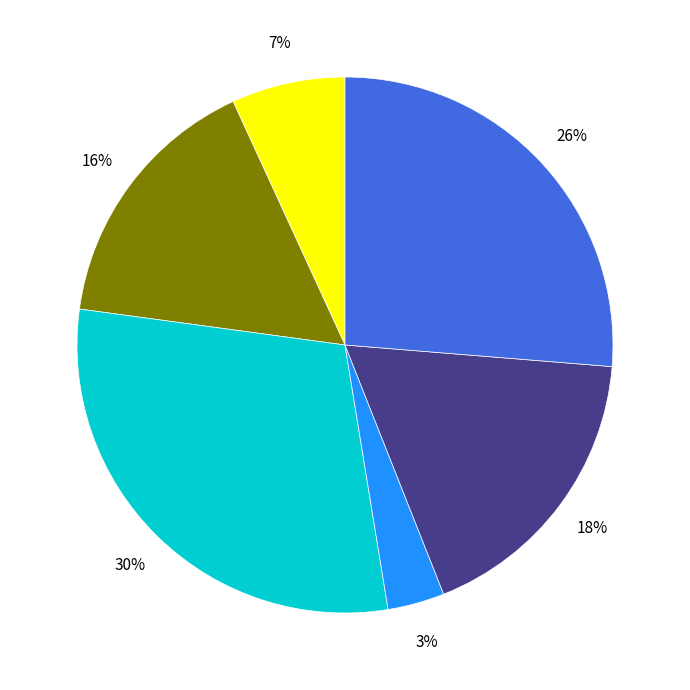

Is there any slice that represents more than half of the pie?

No